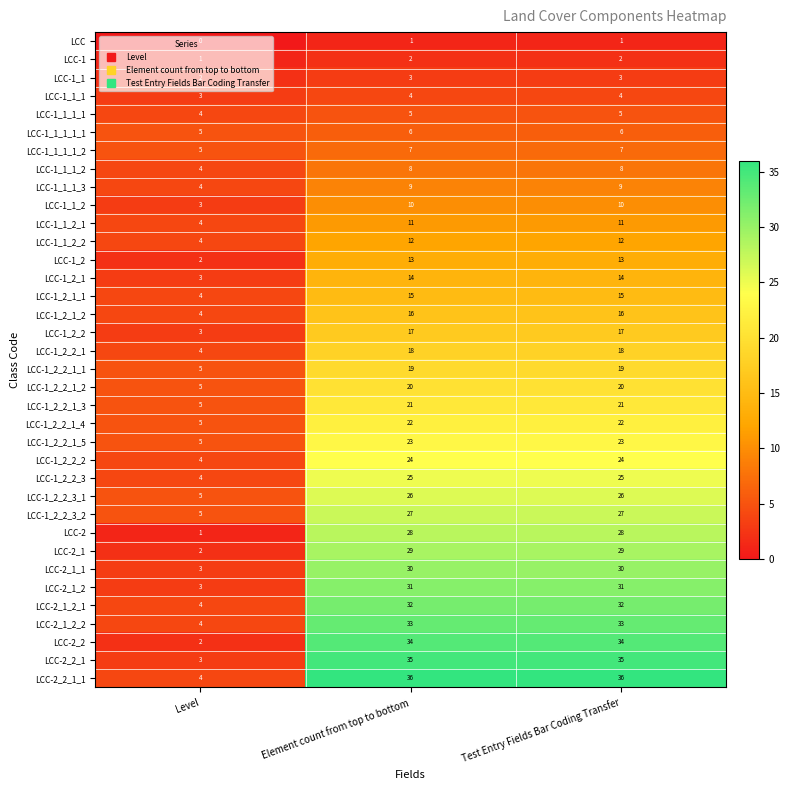

Rank the series by their maximum value, from lowest to highest.

LCC, LCC-1, LCC-1_1, LCC-1_1_1, LCC-1_1_1_1, LCC-1_1_1_1_1, LCC-1_1_1_1_2, LCC-1_1_1_2, LCC-1_1_1_3, LCC-1_1_2, LCC-1_1_2_1, LCC-1_1_2_2, LCC-1_2, LCC-1_2_1, LCC-1_2_1_1, LCC-1_2_1_2, LCC-1_2_2, LCC-1_2_2_1, LCC-1_2_2_1_1, LCC-1_2_2_1_2, LCC-1_2_2_1_3, LCC-1_2_2_1_4, LCC-1_2_2_1_5, LCC-1_2_2_2, LCC-1_2_2_3, LCC-1_2_2_3_1, LCC-1_2_2_3_2, LCC-2, LCC-2_1, LCC-2_1_1, LCC-2_1_2, LCC-2_1_2_1, LCC-2_1_2_2, LCC-2_2, LCC-2_2_1, LCC-2_2_1_1